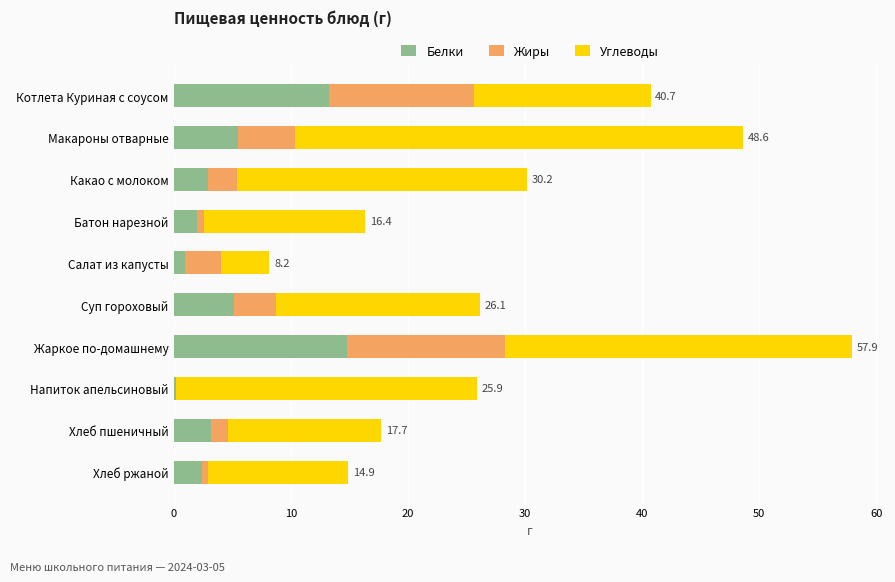

At which category is the sum across all series the highest?

Жаркое по-домашнему